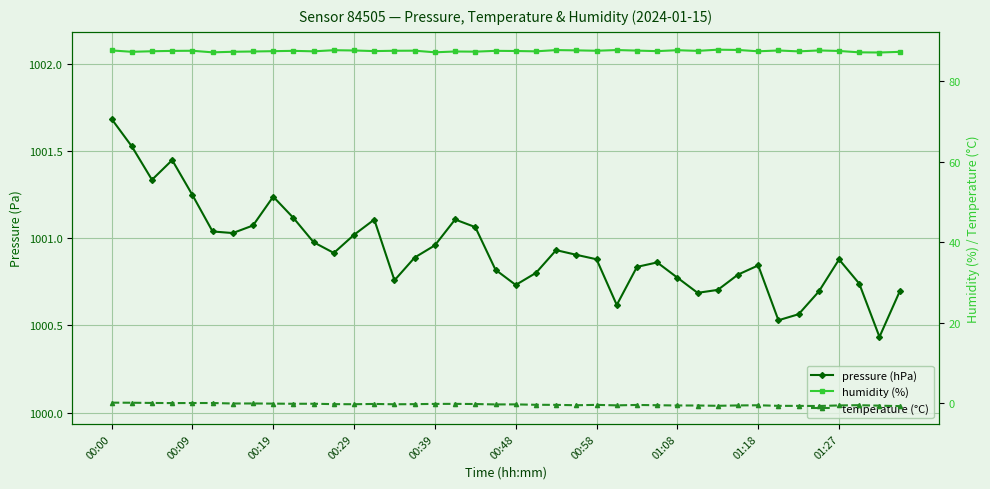

Which series has the largest range (max minus min)?

pressure (hPa)